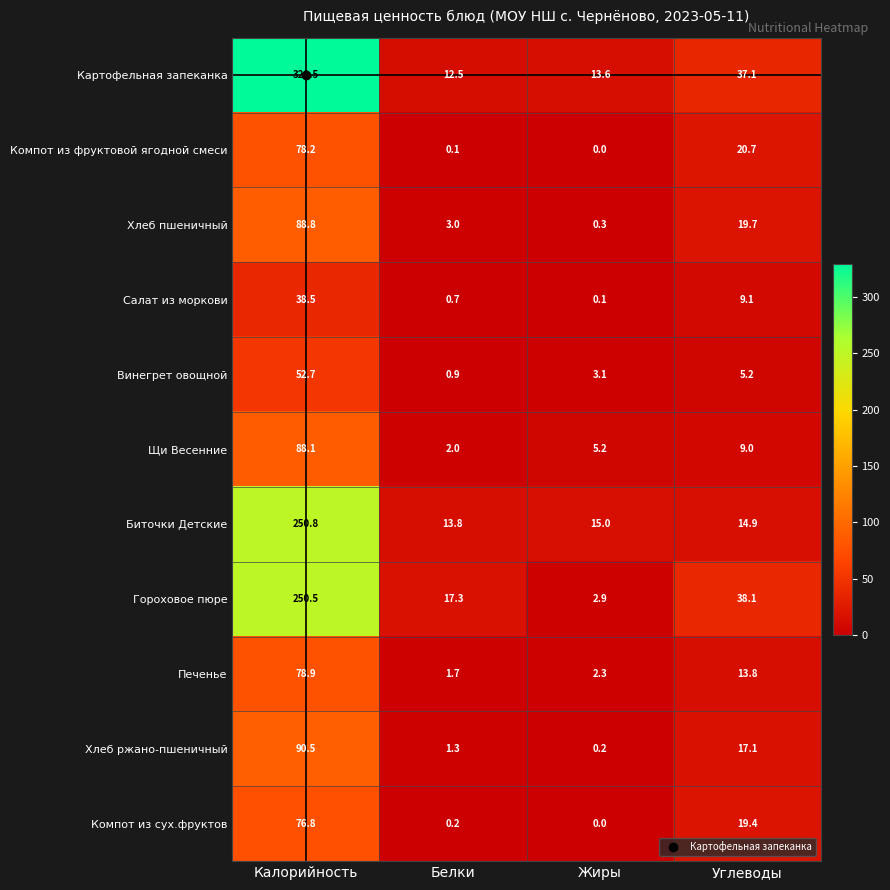

At which category is the sum across all series the highest?

Калорийность